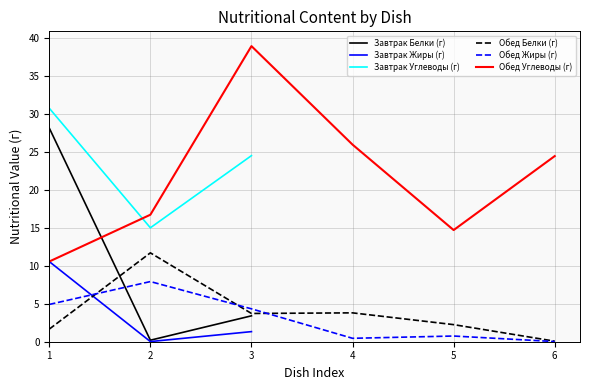

How many categories are shown in the chart?

3